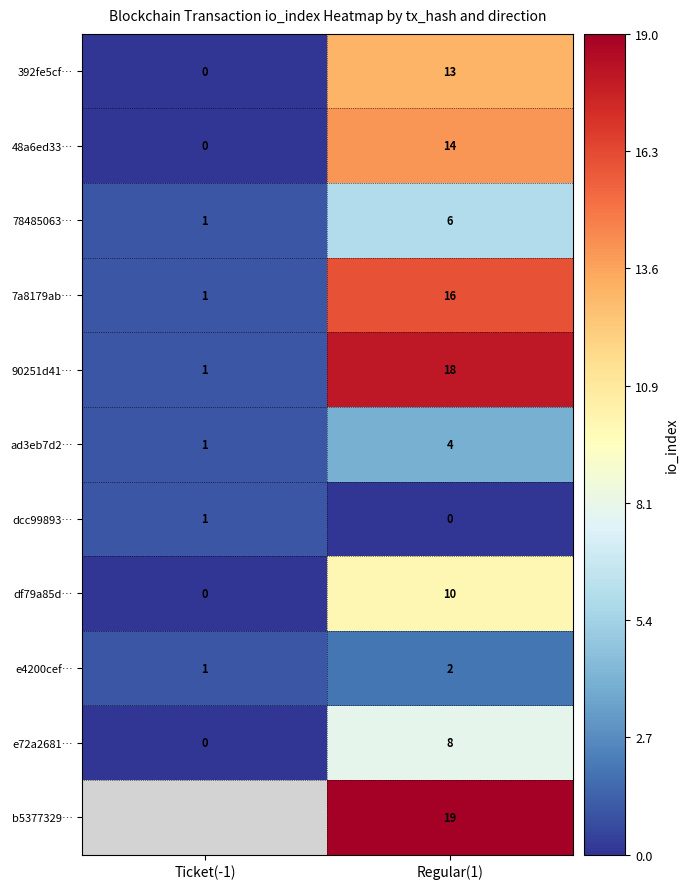

At how many categories does at least one series exceed 9?

1